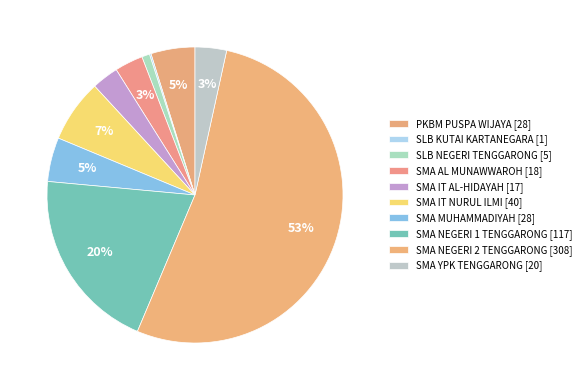

Is it true that SMA NEGERI 1 TENGGARONG is 29% of the pie?

False